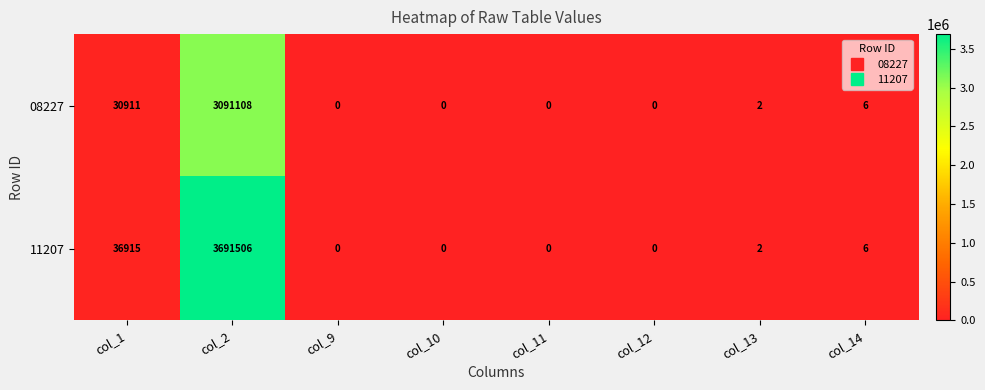

What is the sum of the 11207 values at col_1 and col_12?

36915